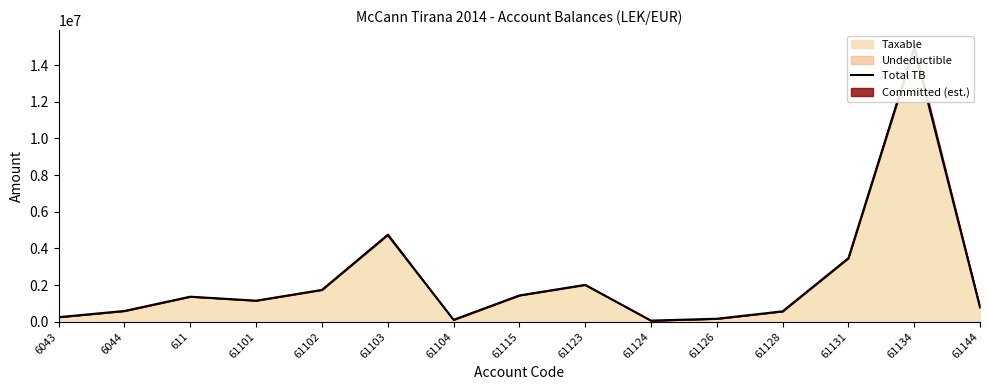

What is the ratio of the value at 61115 to the value at 61101?

1.2